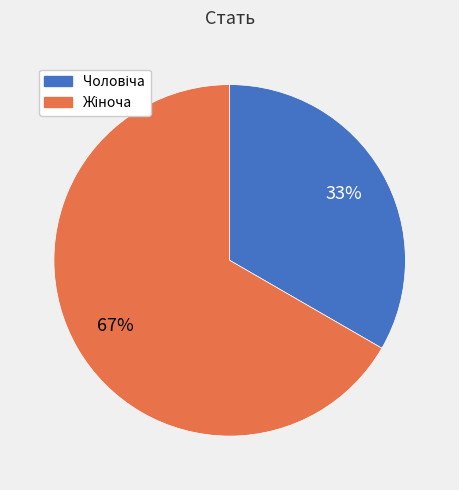

Is there a majority slice in this chart?

Yes